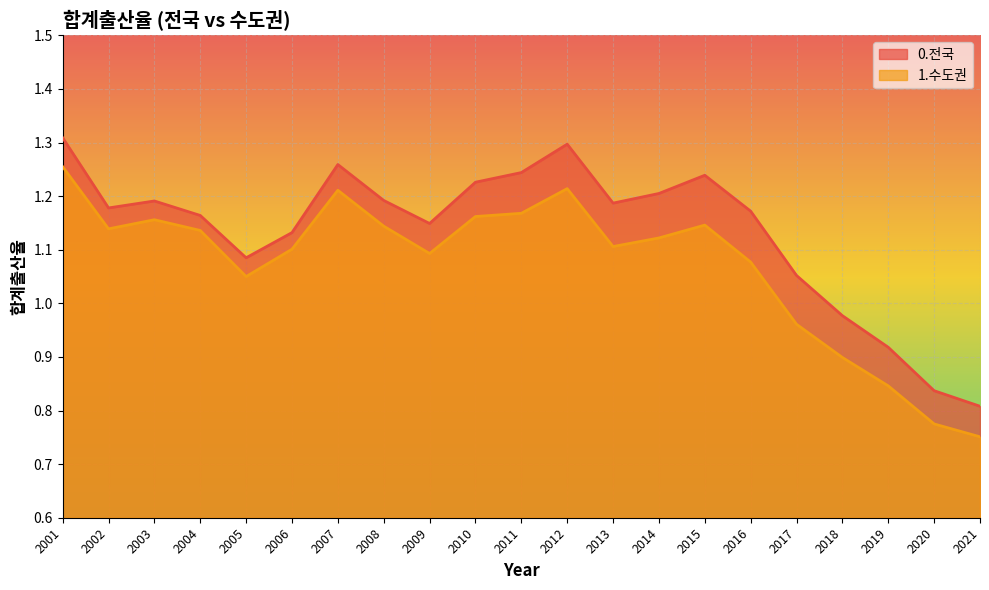

What is the smallest value displayed?

0.8